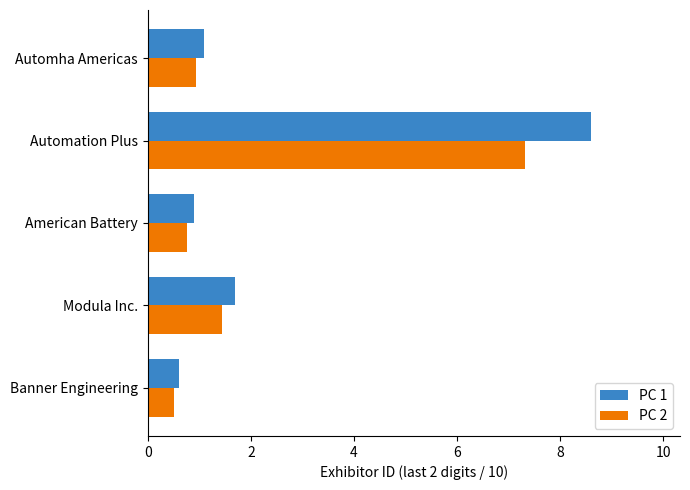

What is the sum of all PC 1 values?

12.9